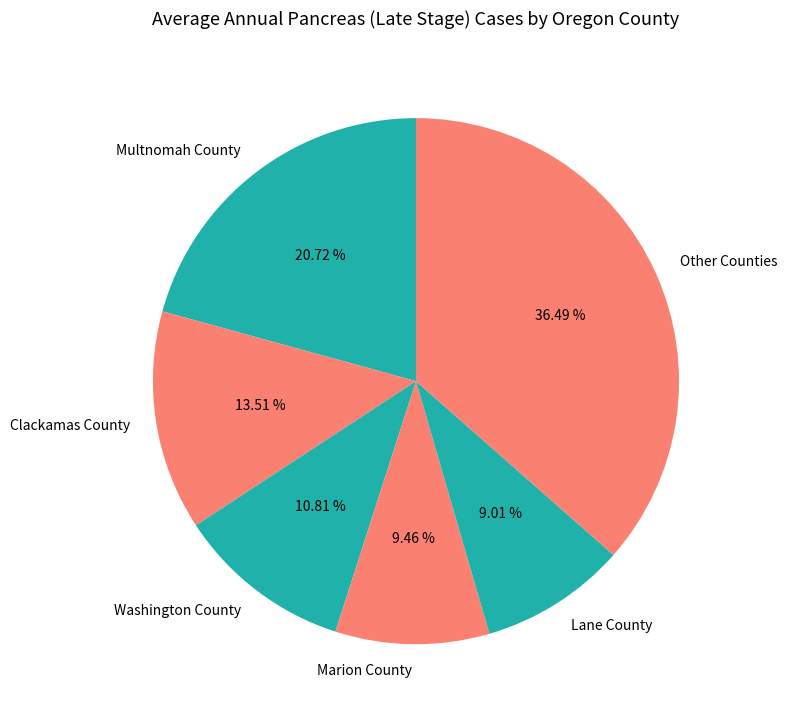

How many slices are in this pie chart?

6